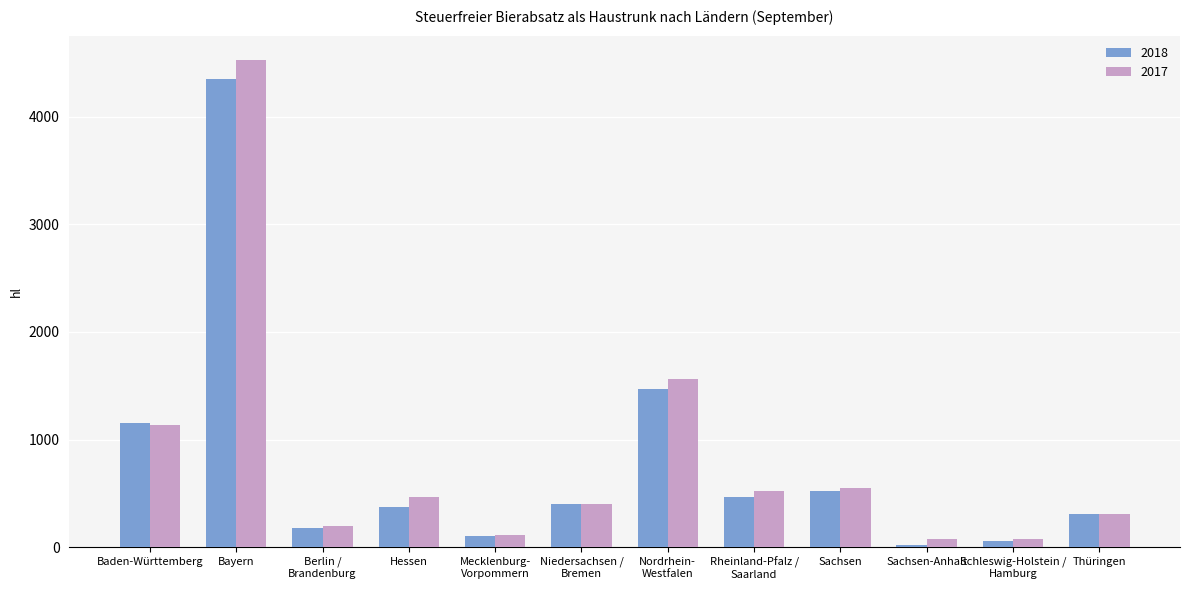

At which label does 2017 first exceed 471?

Baden-Württemberg